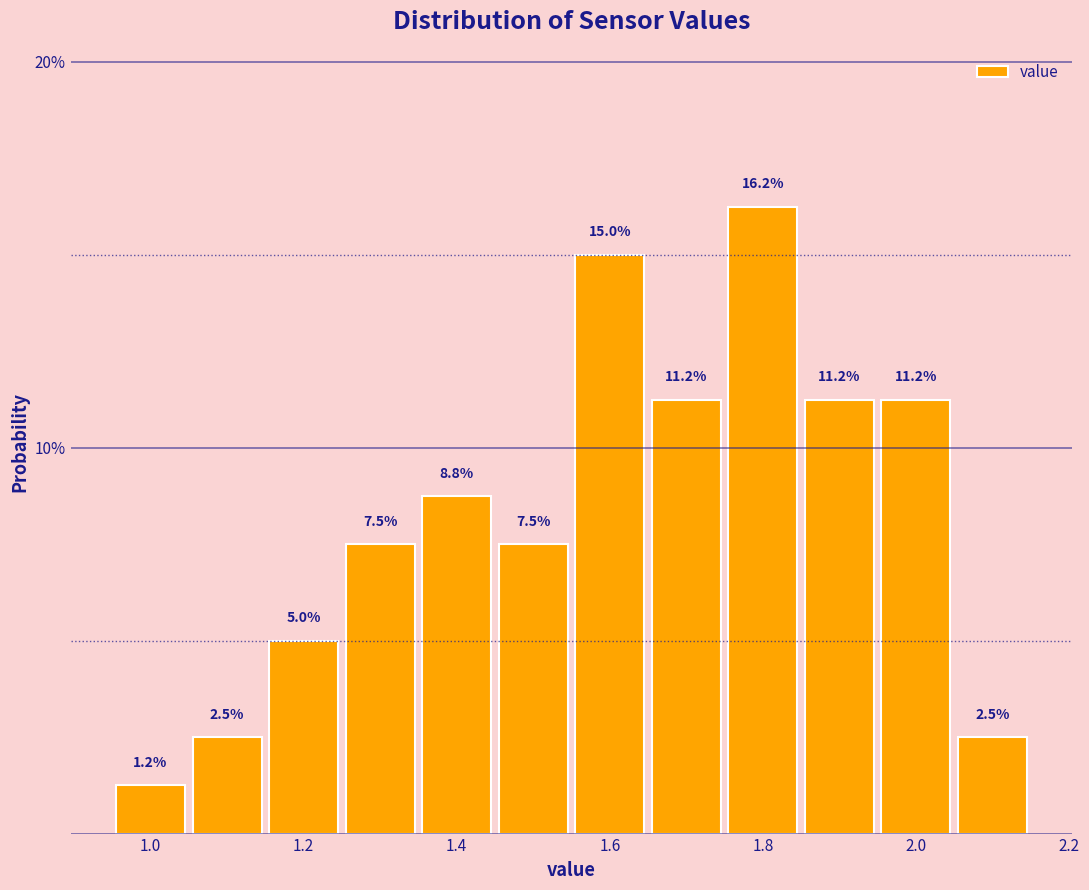

Reading left to right, list every bar in this chart as the range it spans on the x-axis followed by its height. The bar edges are not printed on the chart, so give them approximately, as read against the axis.

0.95 to 1.05: 1.2
1.05 to 1.15: 2.5
1.15 to 1.25: 5.0
1.25 to 1.35: 7.5
1.35 to 1.45: 8.8
1.45 to 1.55: 7.5
1.55 to 1.65: 15.0
1.65 to 1.75: 11.2
1.75 to 1.85: 16.2
1.85 to 1.95: 11.2
1.95 to 2.05: 11.2
2.05 to 2.15: 2.5